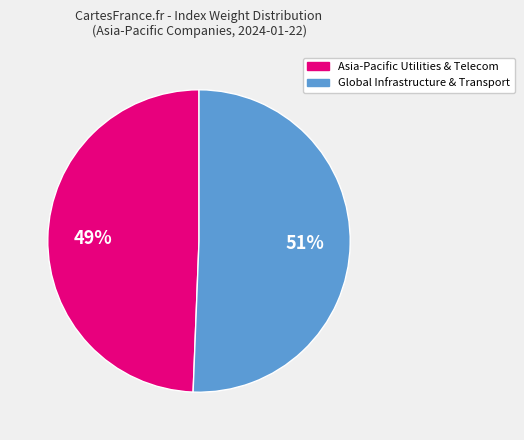

How many slices are in this pie chart?

2